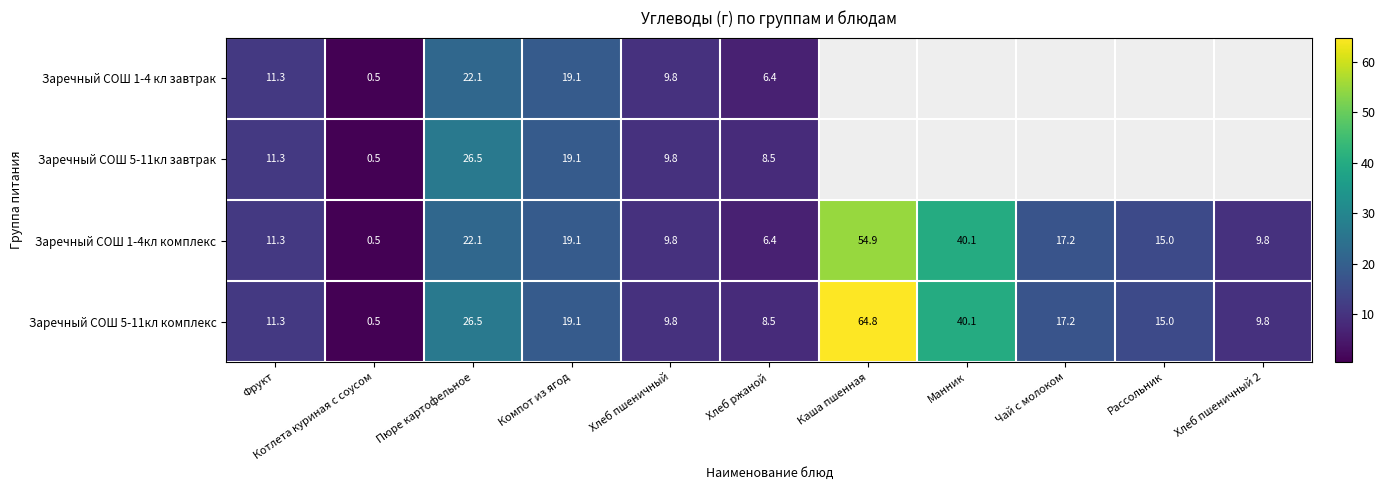

What is the highest value of the Заречный СОШ 5-11кл комплекс series?

64.8